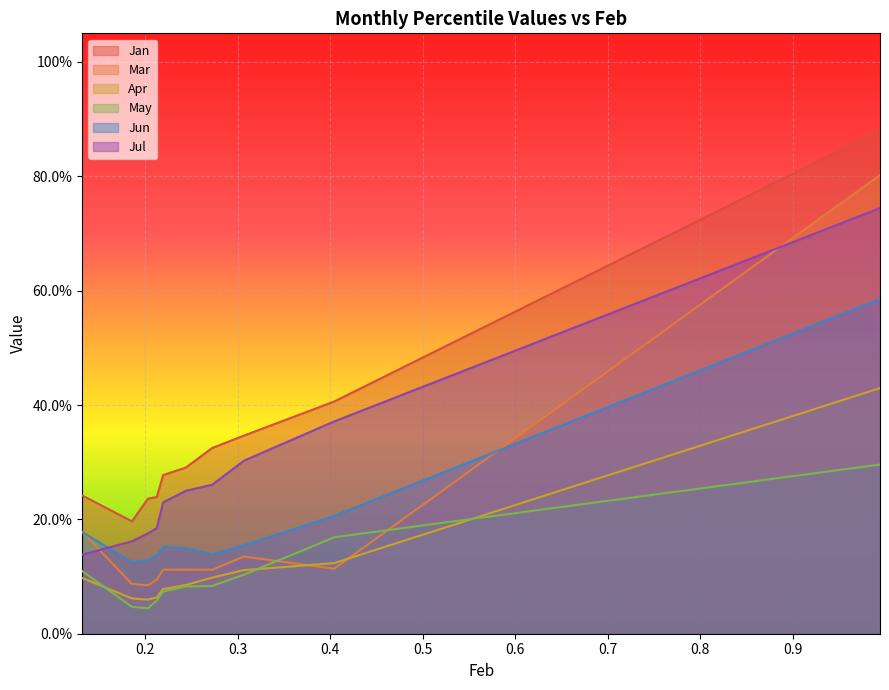

Reading right to left, transcribe all the data shown in this chart.

Jan: 0.9	0.4	0.3	0.3	0.3	0.3	0.2	0.2	0.2	0.2
Mar: 0.8	0.1	0.1	0.1	0.1	0.1	0.1	0.1	0.1	0.2
Apr: 0.4	0.1	0.1	0.1	0.1	0.1	0.1	0.1	0.1	0.1
May: 0.3	0.2	0.1	0.1	0.1	0.1	0.1	0.0	0.0	0.1
Jun: 0.6	0.2	0.2	0.1	0.1	0.2	0.1	0.1	0.1	0.2
Jul: 0.7	0.4	0.3	0.3	0.3	0.2	0.2	0.2	0.2	0.1